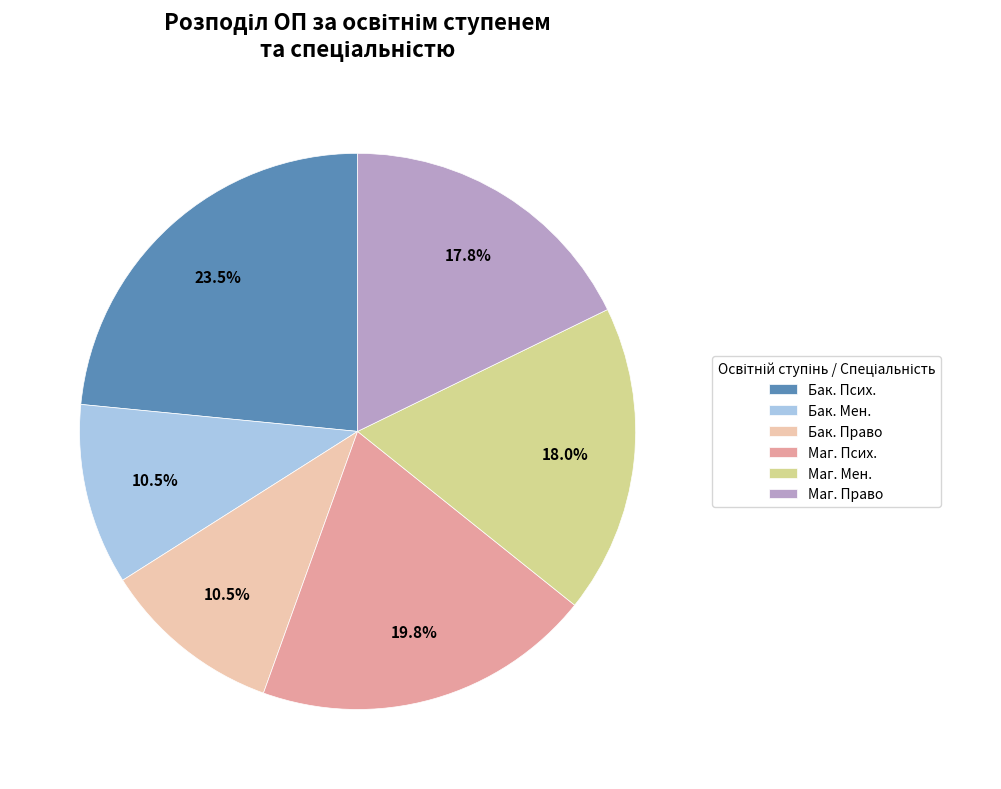

How much of the chart is everything except Бак. Псих.?

76.5%